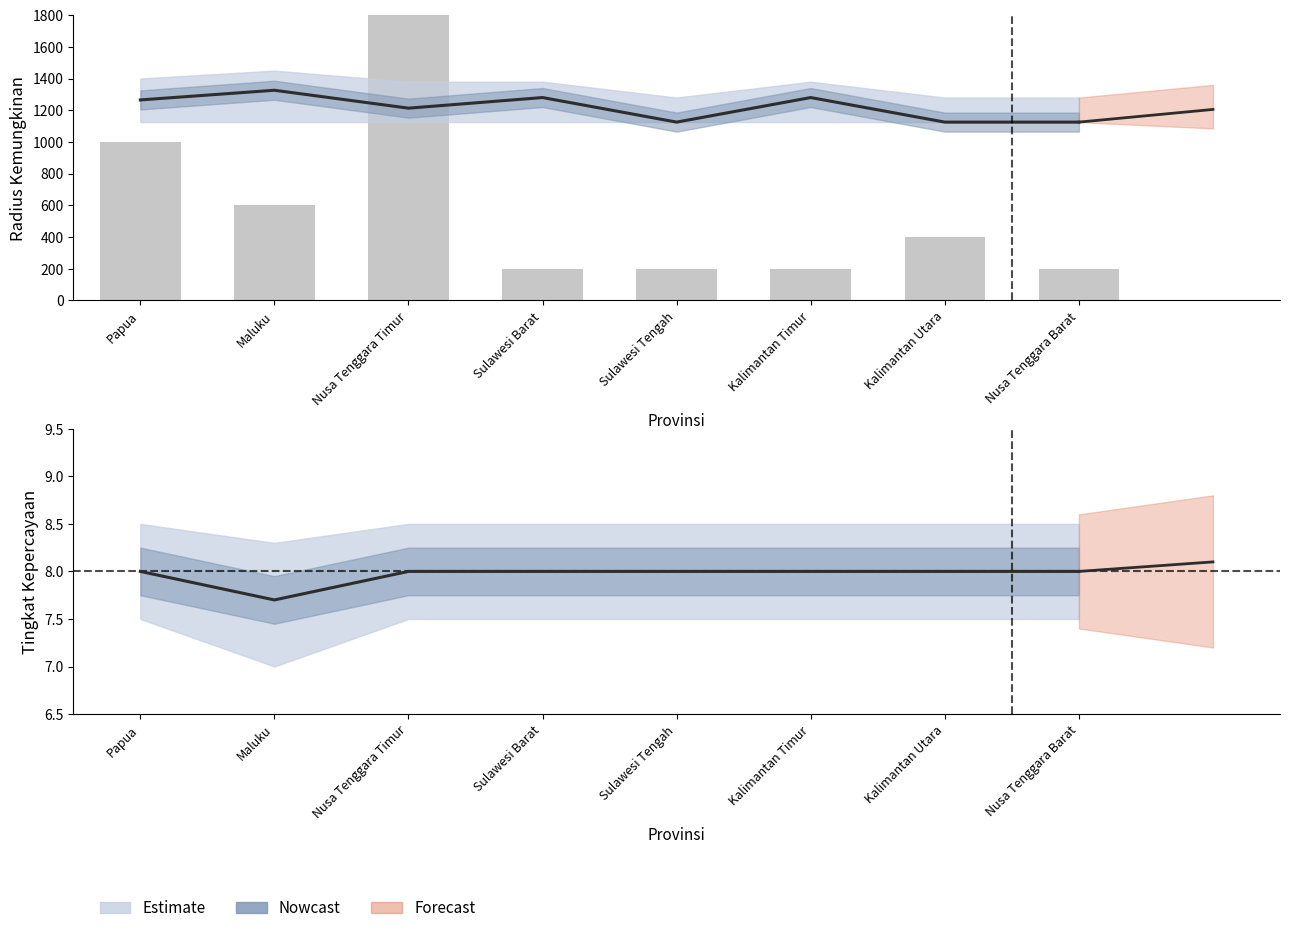

Which series has the largest total across all categories?

radius kemungkinan